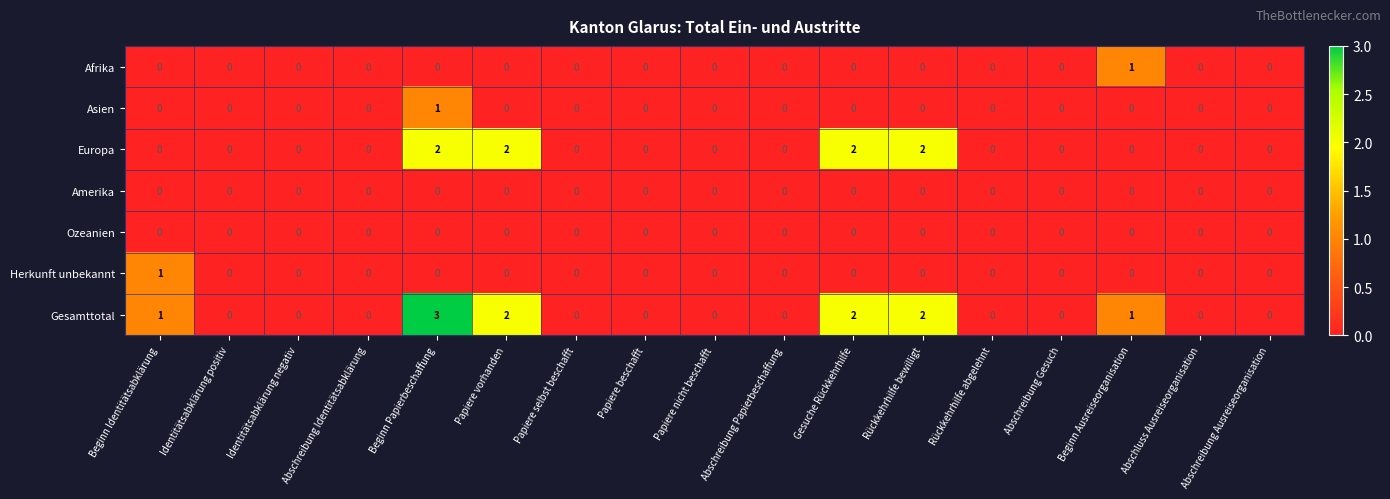

The value of Asien at Rückkehrhilfe bewilligt is -1. True or false?

False